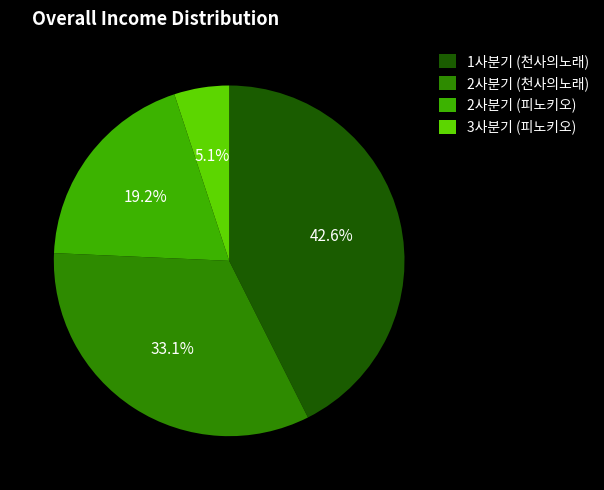

Is there a majority slice in this chart?

No